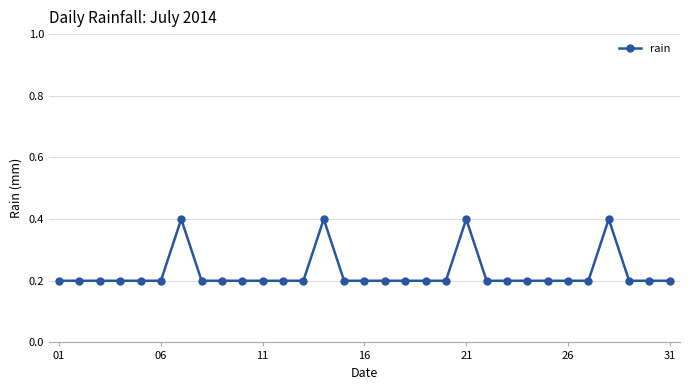

True or false: the data has more than 0 interior local peaks.

True